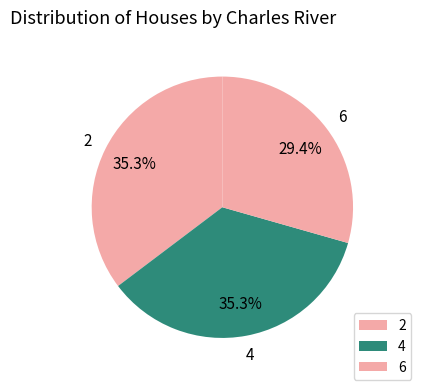

How many slices are in this pie chart?

3